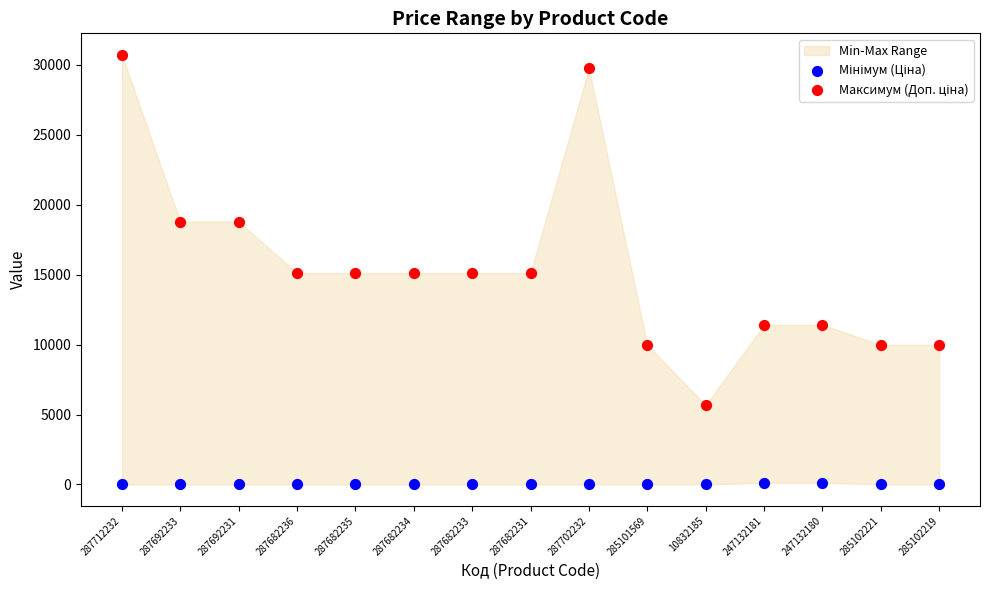

What is the X range (max minus min) for the scatter plot?

1.0